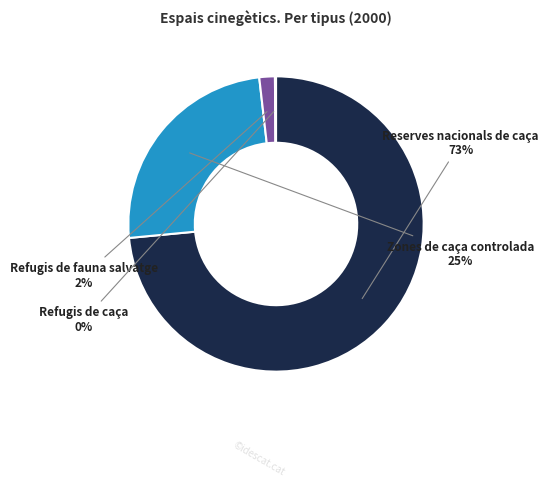

To the nearest percent, what is the difference between the largest and smallest slice percentages?

73%